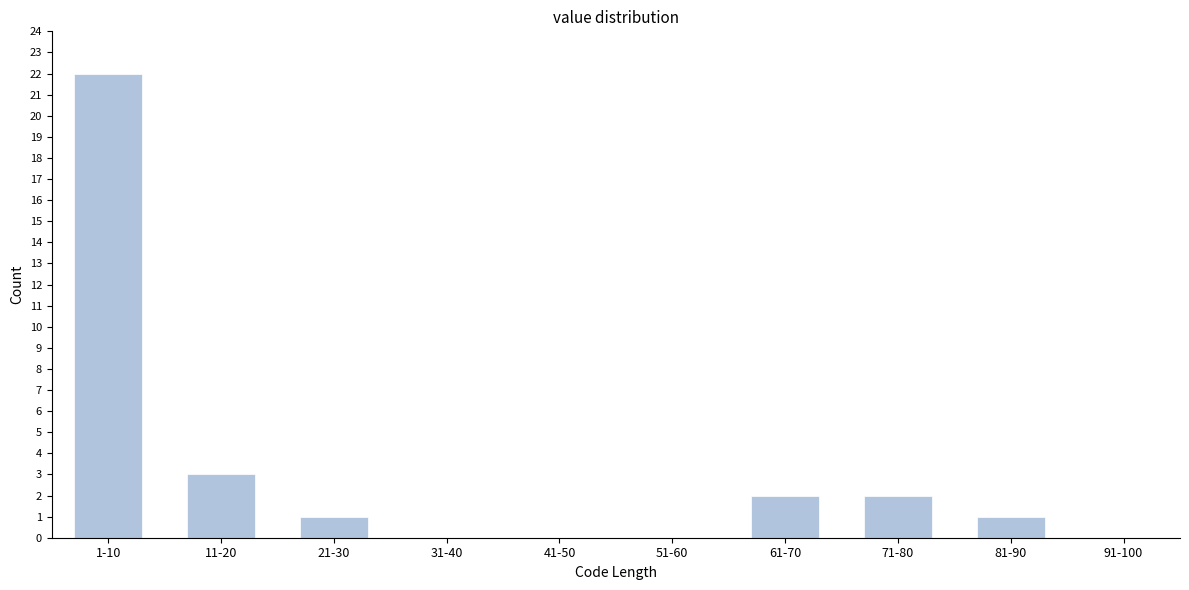

Reading left to right, what are all the values shown in this chart?

1-10=22	11-20=3	21-30=1	31-40=0	41-50=0	51-60=0	61-70=2	71-80=2	81-90=1	91-100=0